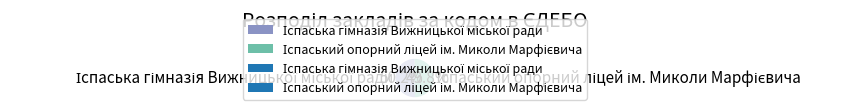

Is there any slice that represents more than half of the pie?

Yes